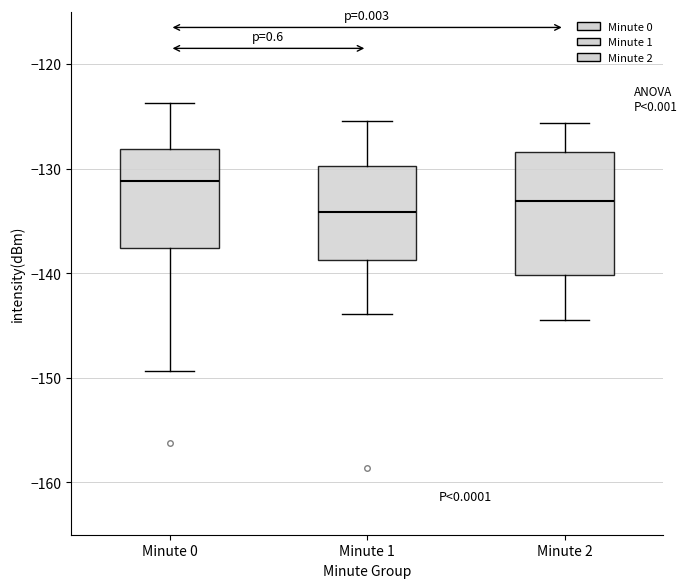

Reading left to right, read every box against the y-axis: the position of its median line, the range the box covers, and the ends of its whiskers. The values are not printed on the chart, so give them approximately, as read against the axis.

Minute 0: median -131, box -138 to -128, whiskers -149 to -124
Minute 1: median -134, box -139 to -130, whiskers -144 to -125
Minute 2: median -133, box -140 to -128, whiskers -144 to -126